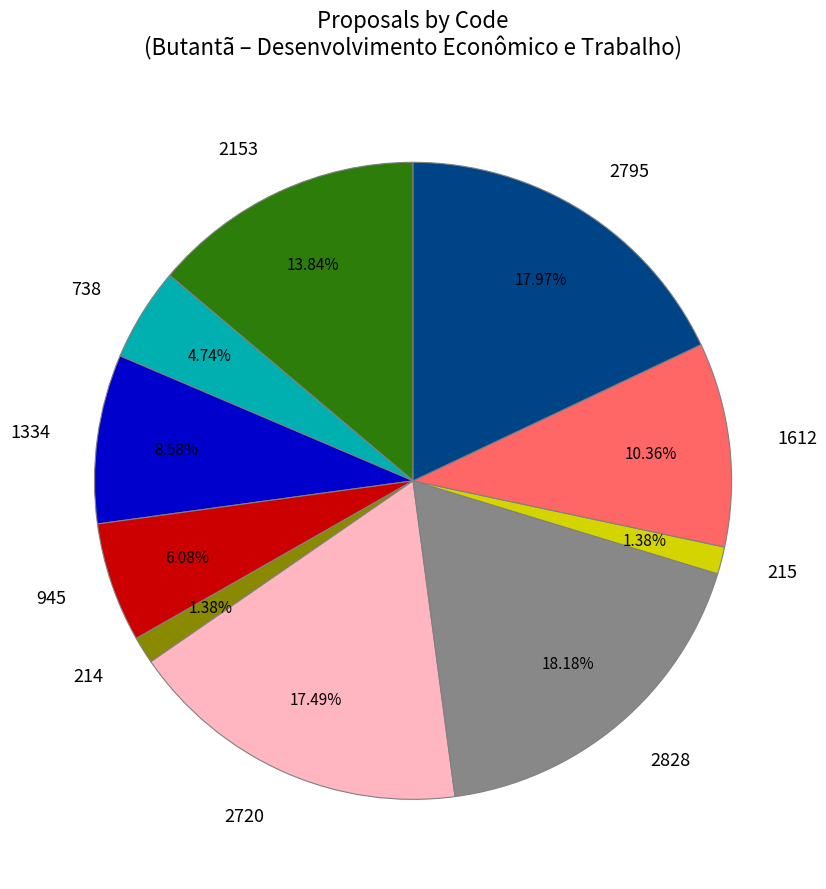

Does 2720 represent more than half of the total?

No